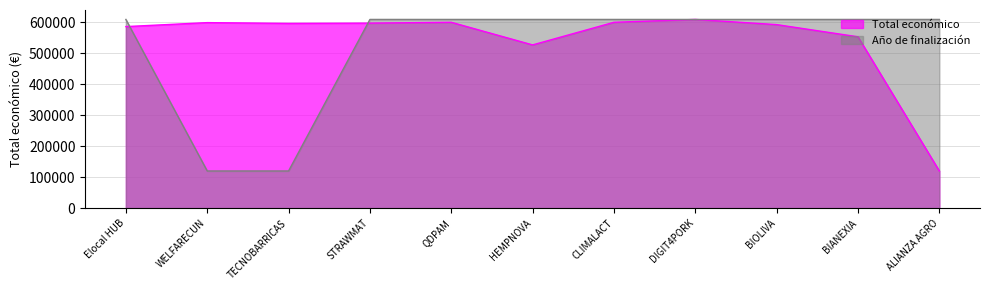

Where does the Total económico series first go above 596384?

WELFARECUN